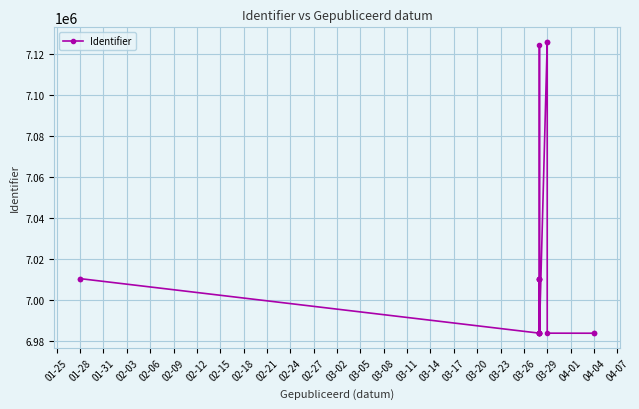

Between 01-31 and 02-03, which is larger?

01-31